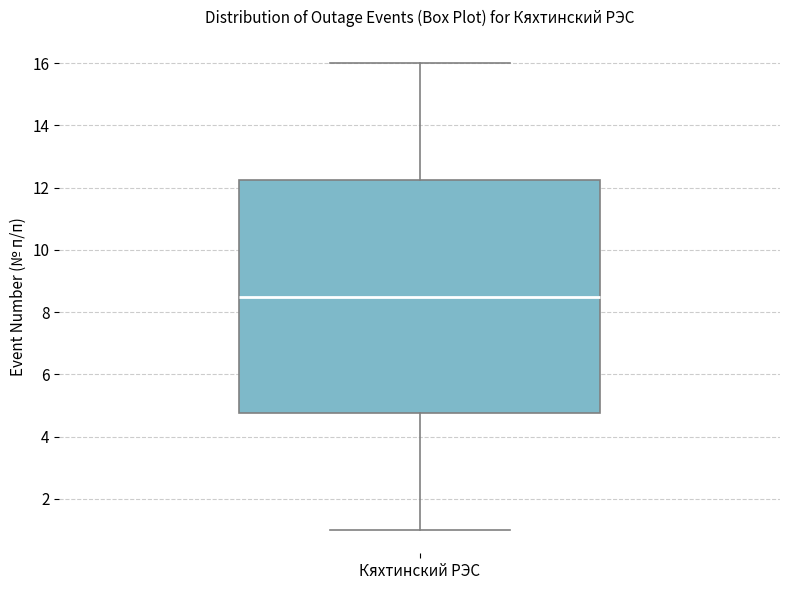

Read this box plot against the y-axis: the position of the median line, the range covered by the box, and the ends of both whiskers. The values are not printed on the chart, so give them approximately, as read against the axis.

median 8.6, box 4.8 to 12.2, whiskers 1.0 to 16.0